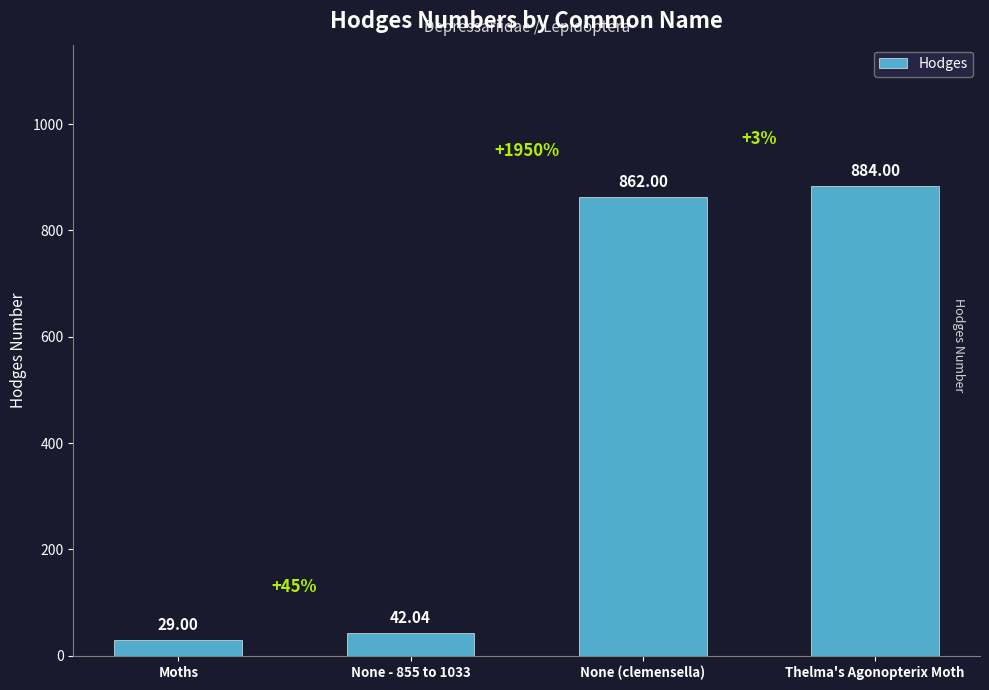

What is the maximum value shown in the chart?

884.0